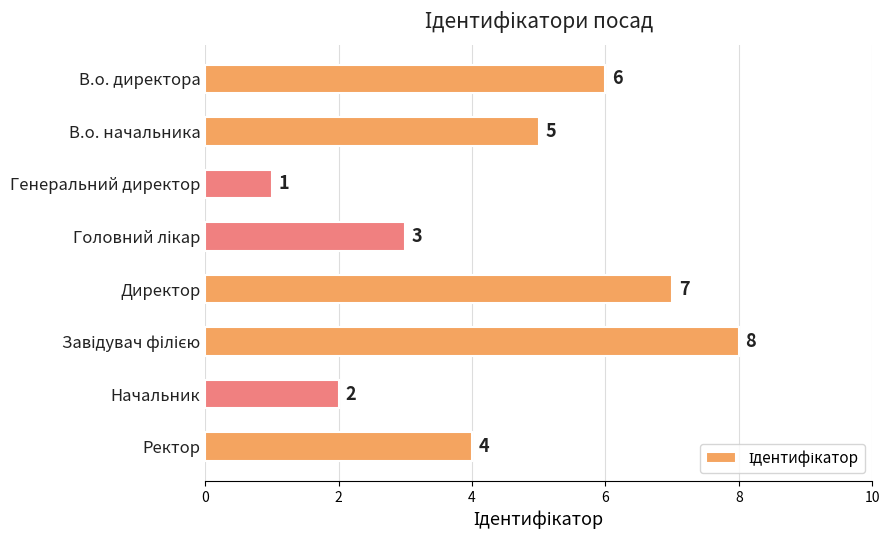

Does the chart contain any negative values?

No